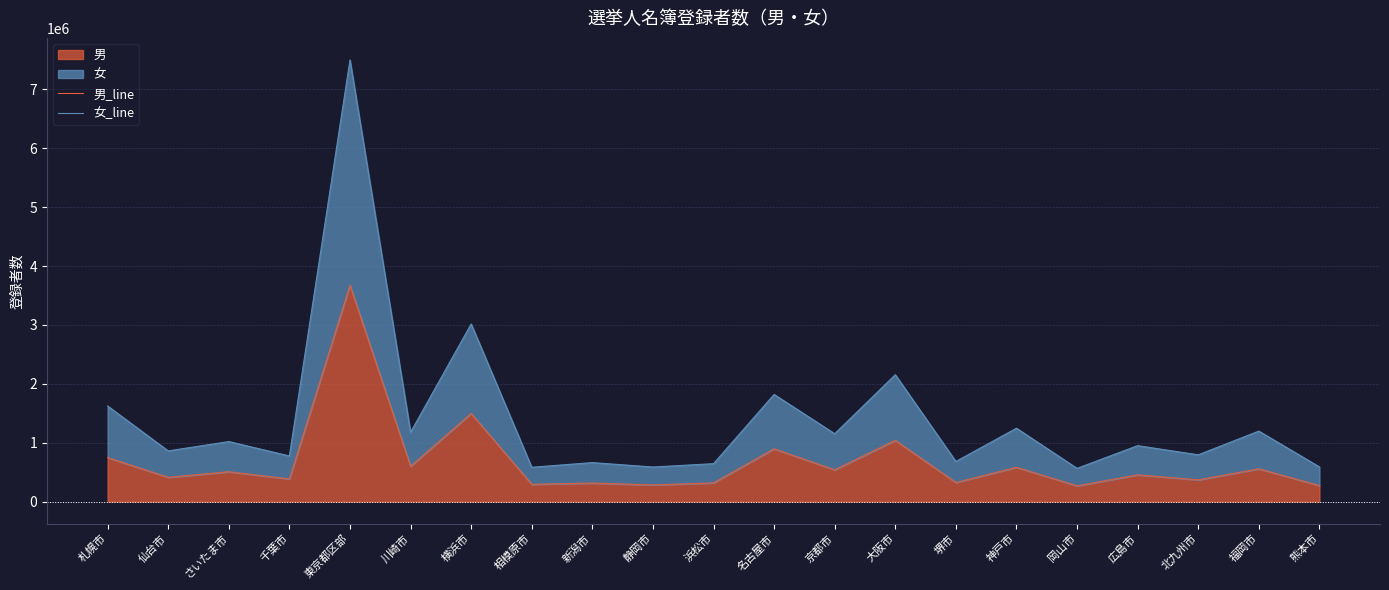

The value of 男 at 千葉市 is 686538. True or false?

False